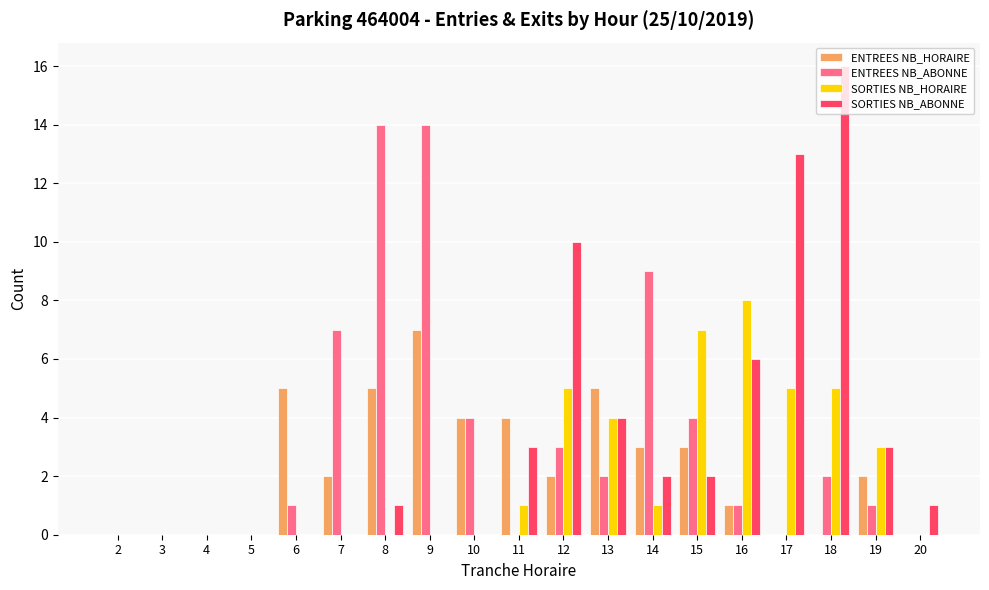

What are all the series names shown in the legend?

ENTREES NB_HORAIRE, ENTREES NB_ABONNE, SORTIES NB_HORAIRE, SORTIES NB_ABONNE